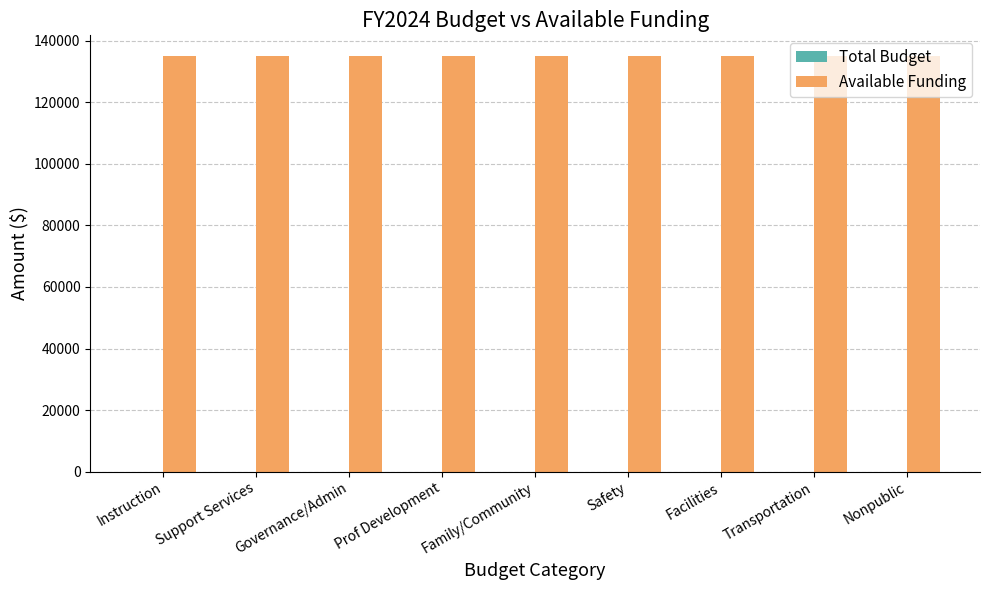

Between Nonpublic and Prof Development, which is larger?

Nonpublic